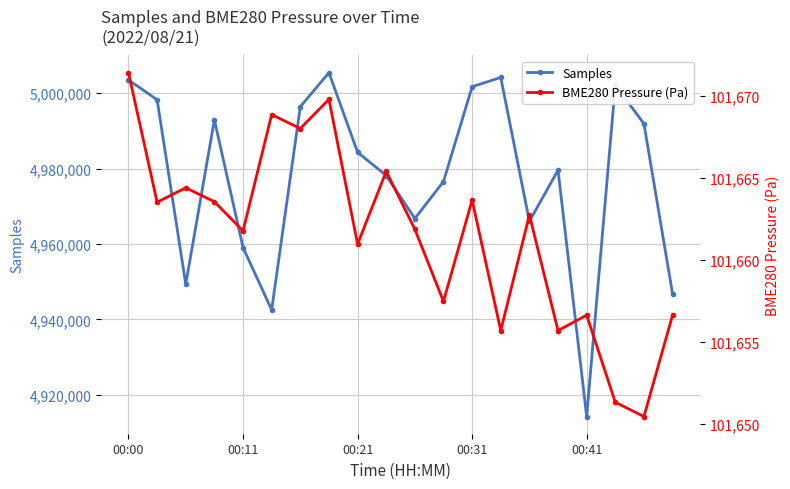

In BME280 Pressure (Pa), how many points are lower than both neighbors (excluding endpoints)?

8